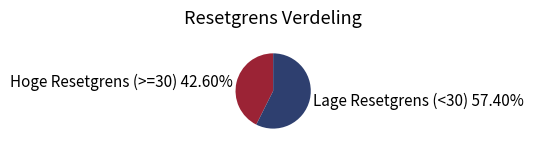

Rank the categories by value from highest to lowest.

Lage Resetgrens (<30), Hoge Resetgrens (>=30)